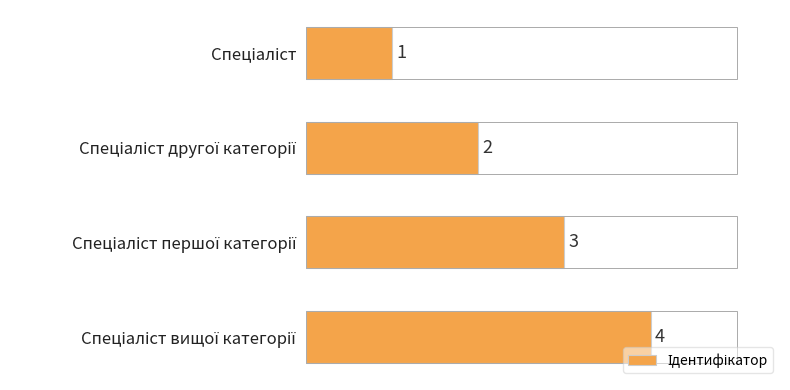

What is the difference between the maximum and second lowest values?

2